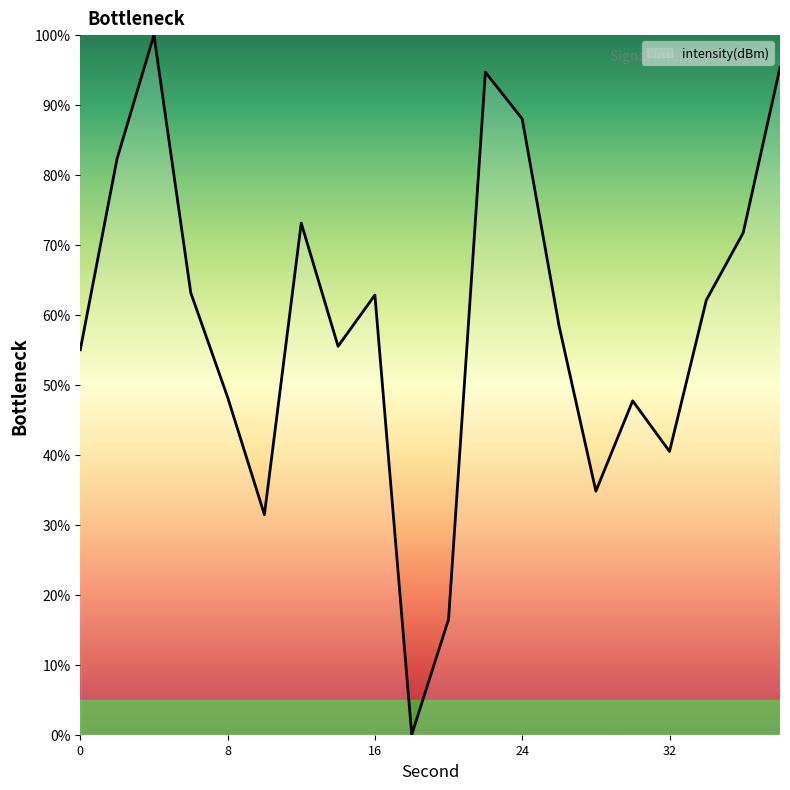

What is the greatest value displayed?

100.0